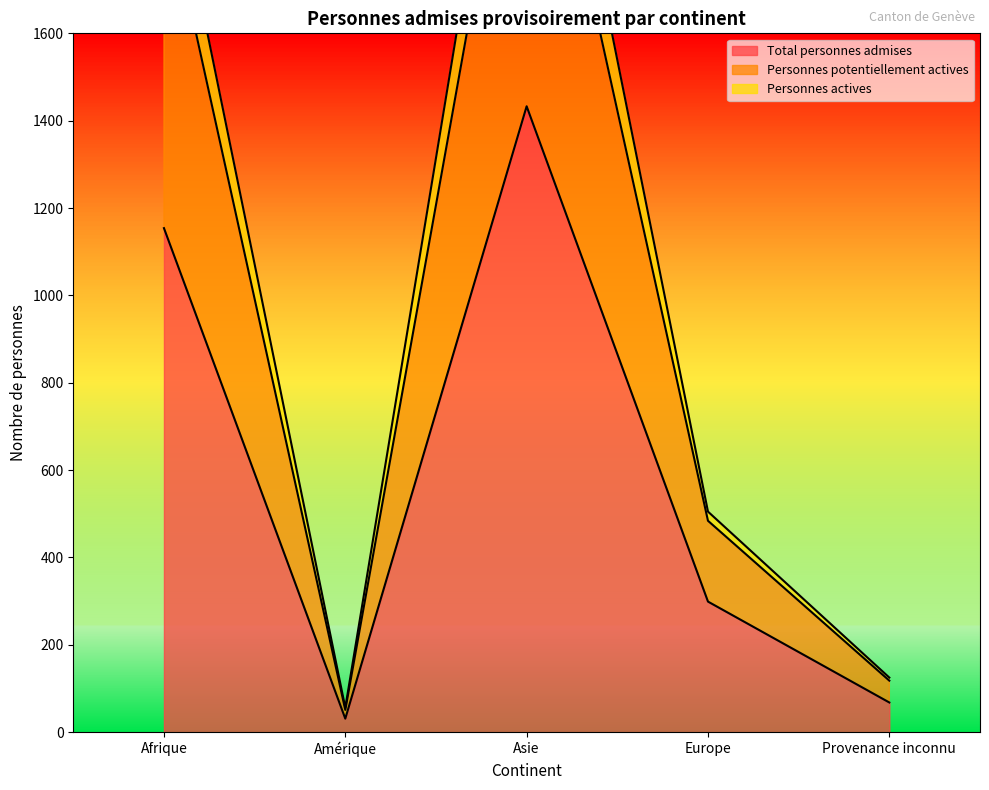

How many categories are shown in the chart?

5